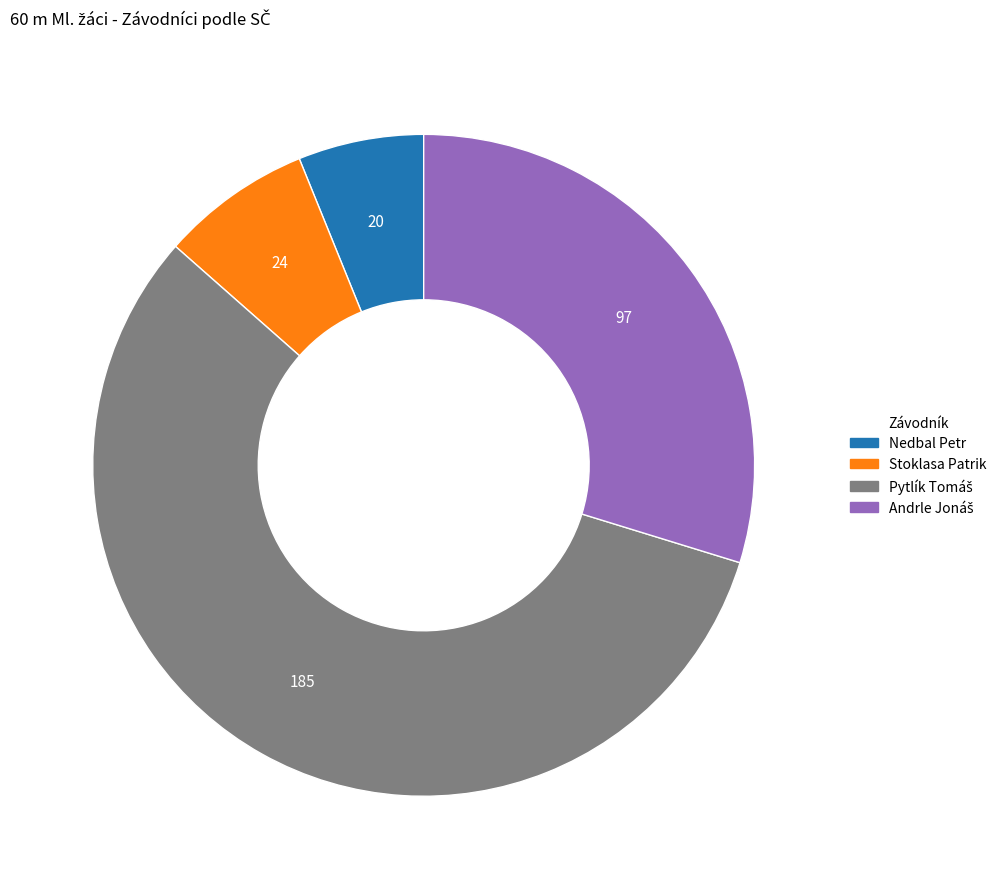

Which slice is the smallest?

Nedbal Petr